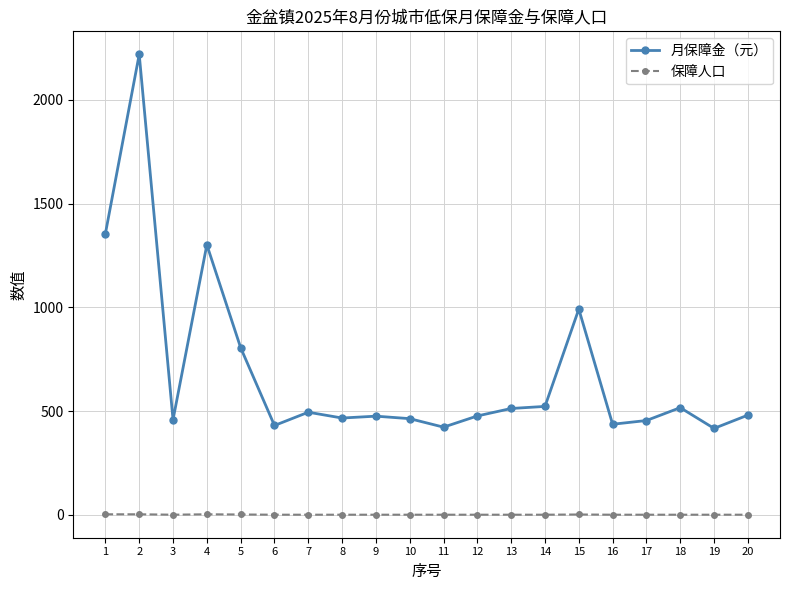

Count the number of categories in the chart.

20